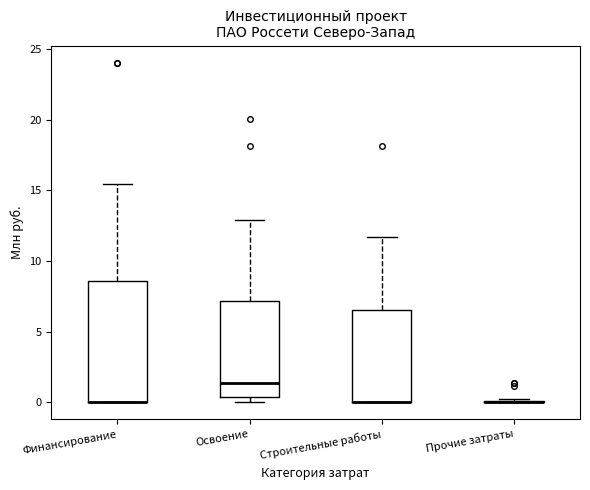

Where does the median line of the box for Освоение sit on the y-axis? The values are not printed on the chart, so give them approximately, as read against the axis.

1.5